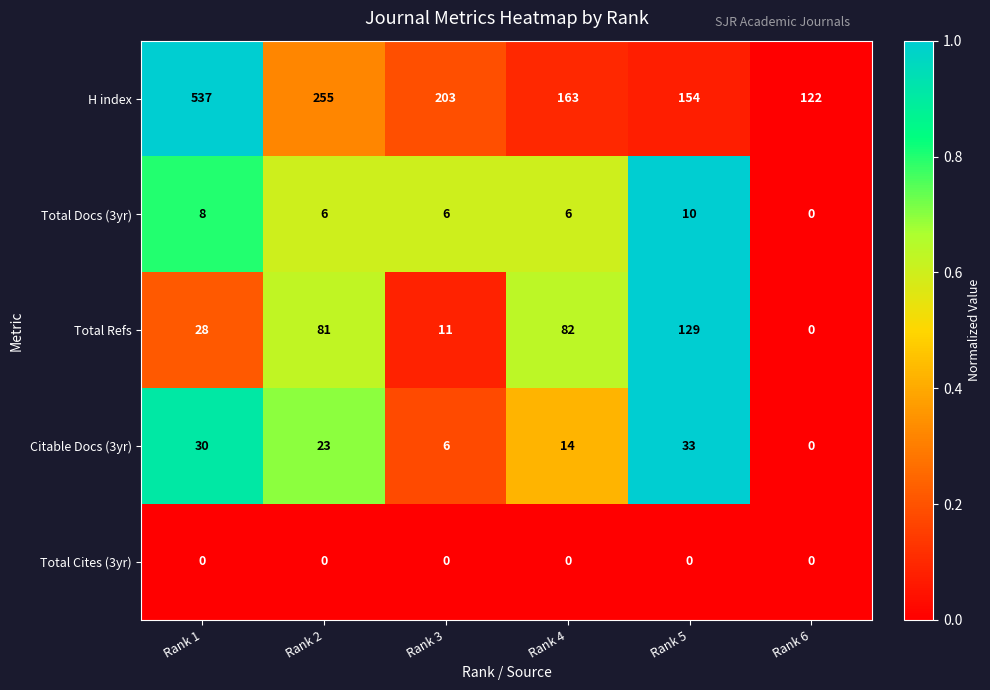

What is the difference between the maximum and minimum values in the Total Refs series?

129